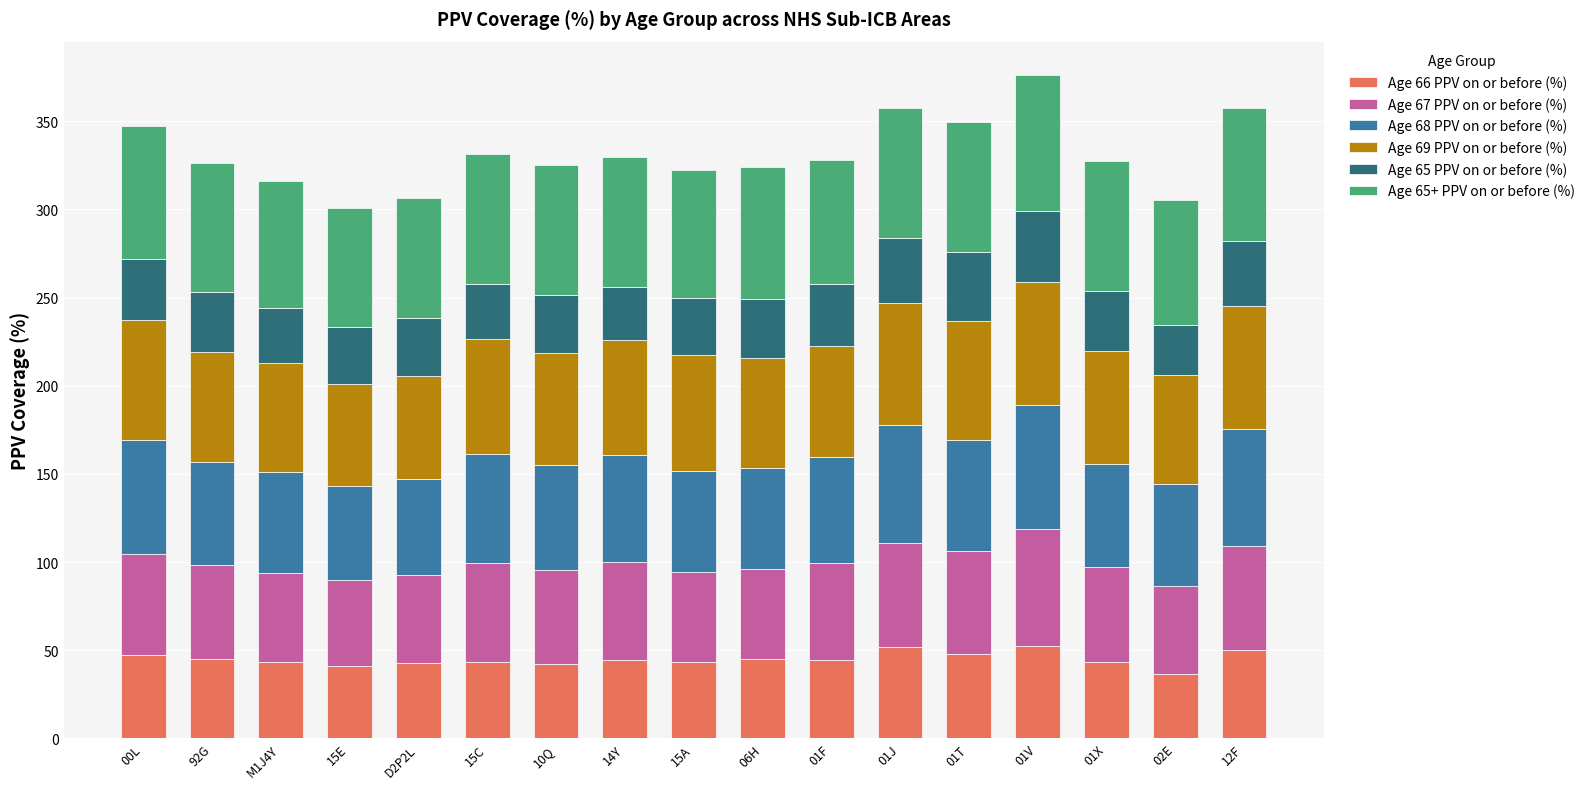

The value of Age 66 PPV on or before (%) at 12F is 12.5. True or false?

False